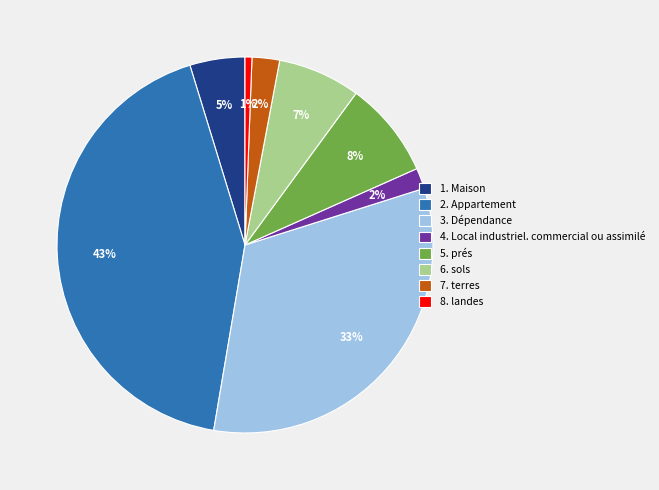

Does any single category account for the majority?

No